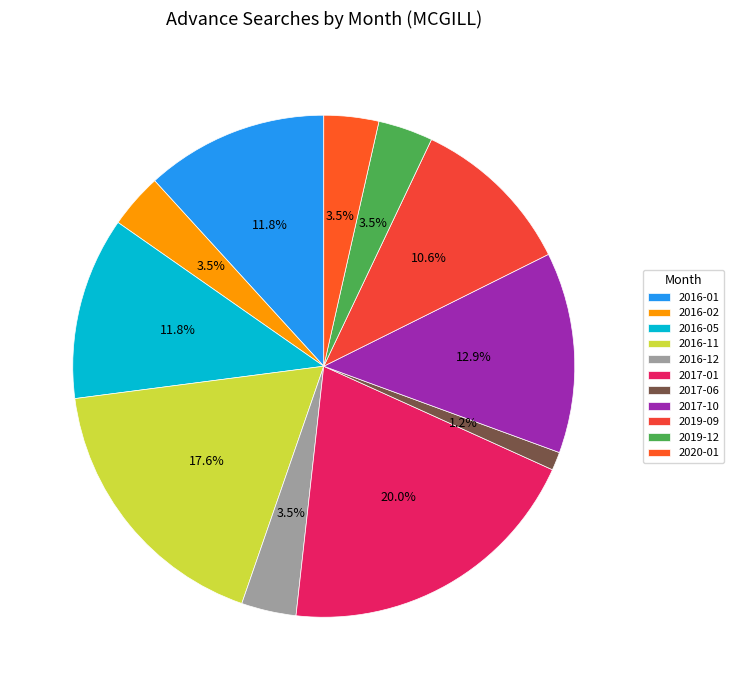

Which category has the biggest portion of the pie?

2017-01